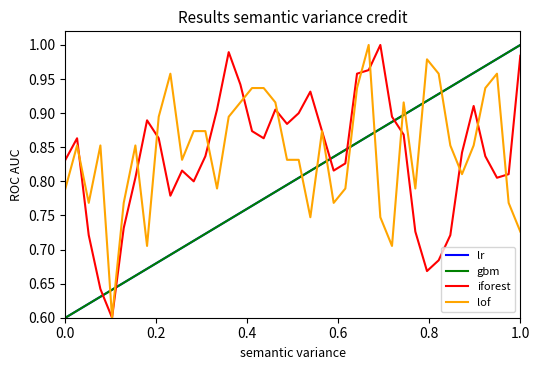

How many intersections are there between lr and iforest?

5